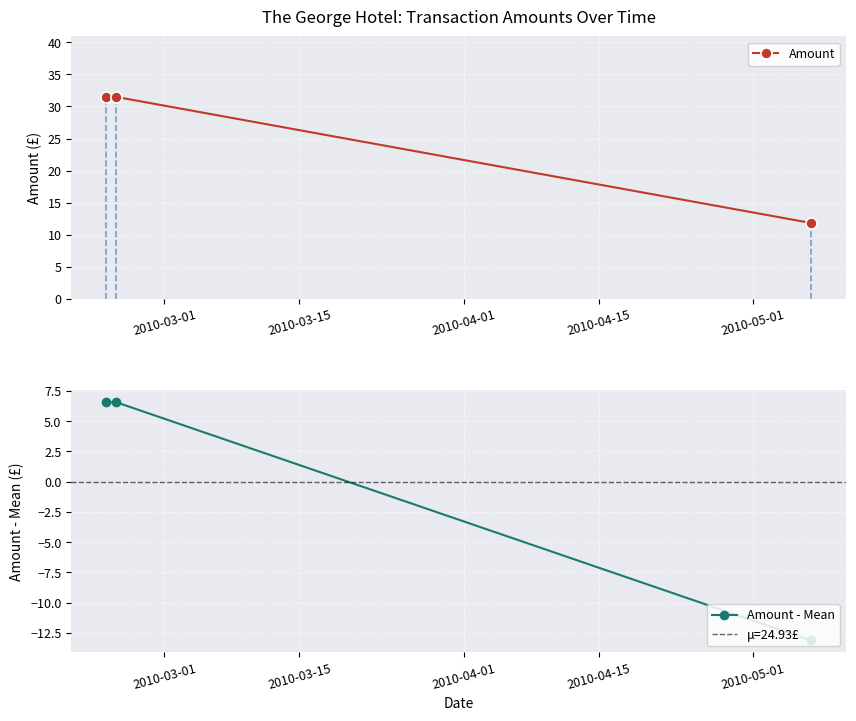

What is the value of the Amount point at the 1st from the left?

31.5